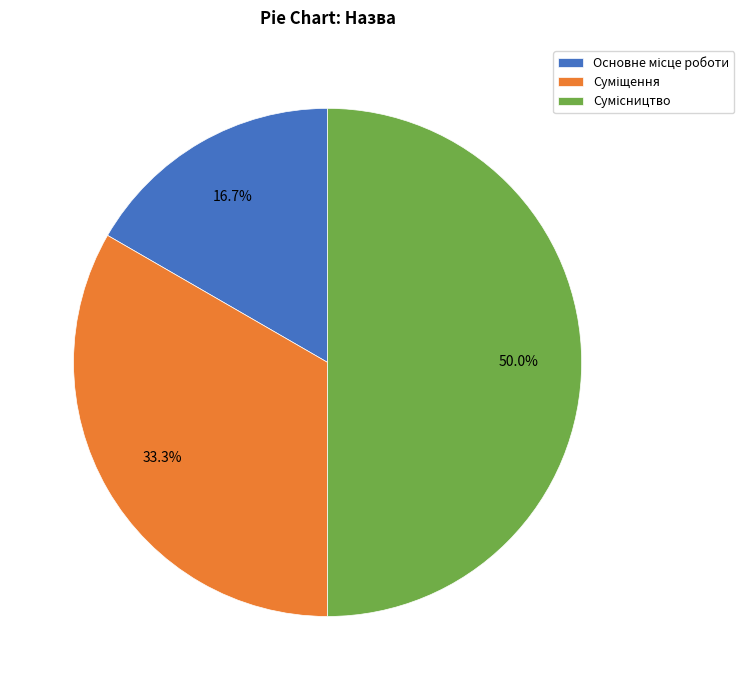

Does Сумісництво account for over 50% of the chart?

No